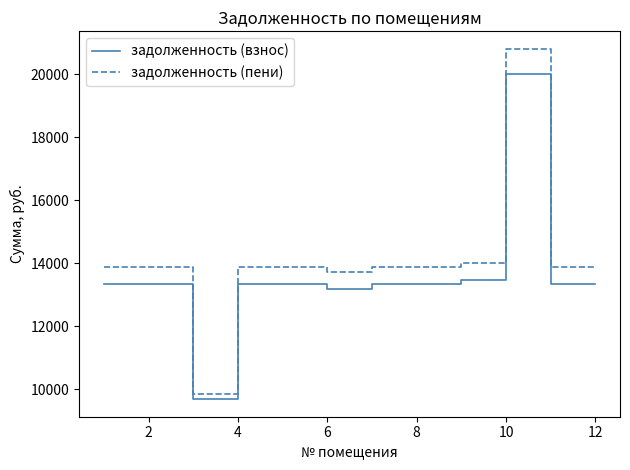

Does the chart have visible grid lines?

No